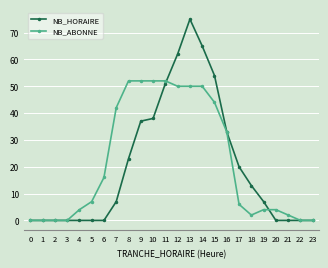

How many lines are shown in the chart?

2